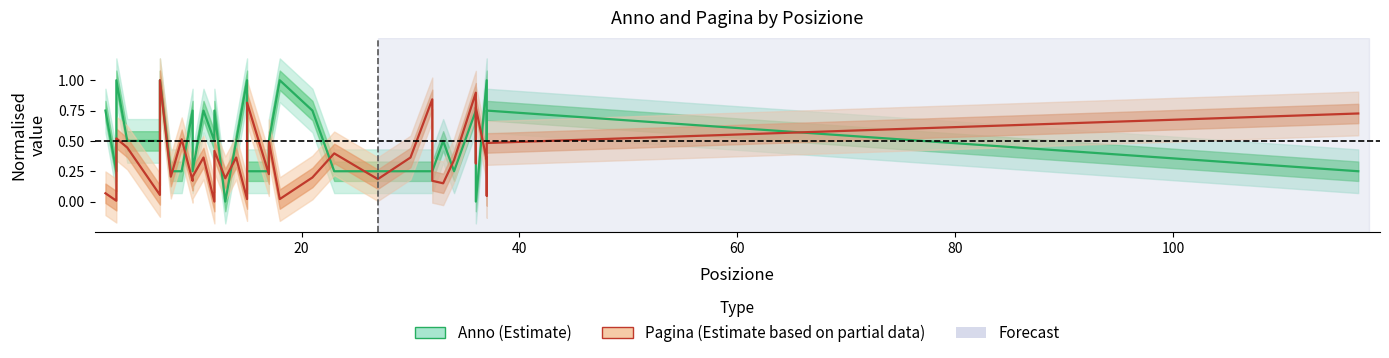

What is the difference between the second highest and second lowest values in the Pagina (normalised) series?

0.9